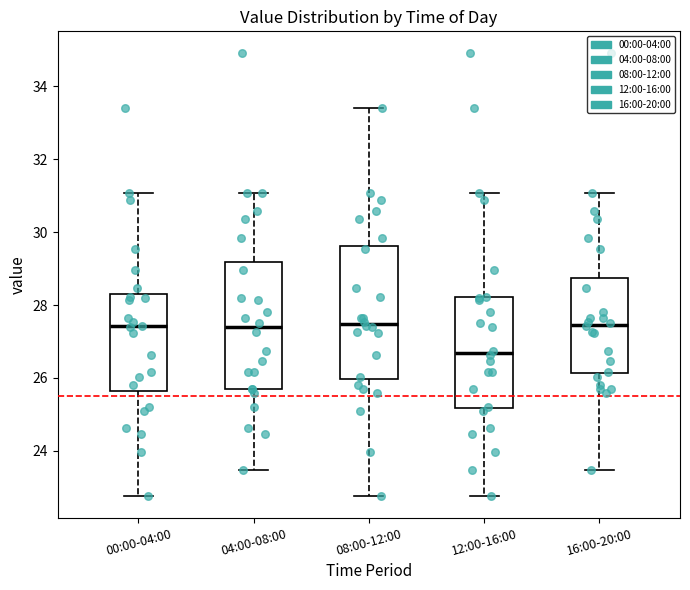

Reading left to right, transcribe this box plot: for each box, give where its median line is, the range the box spans, and where its two whiskers end, as read against the y-axis. The values are not printed on the chart, so give them approximately, as read against the axis.

00:00-04:00: median 27.4, box 25.6 to 28.2, whiskers 22.8 to 31.0
04:00-08:00: median 27.4, box 25.8 to 29.2, whiskers 23.4 to 31.0
08:00-12:00: median 27.4, box 26.0 to 29.6, whiskers 22.8 to 33.4
12:00-16:00: median 26.6, box 25.2 to 28.2, whiskers 22.8 to 31.0
16:00-20:00: median 27.4, box 26.2 to 28.8, whiskers 23.4 to 31.0